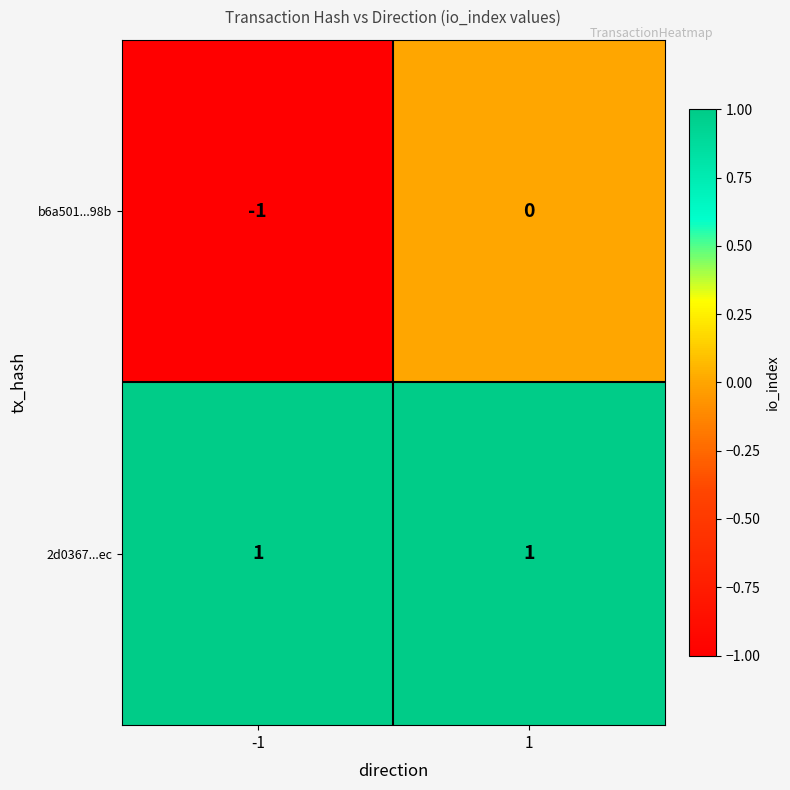

Is the value of 2d0367...ec at 1 greater than the value of b6a501...98b at -1?

Yes